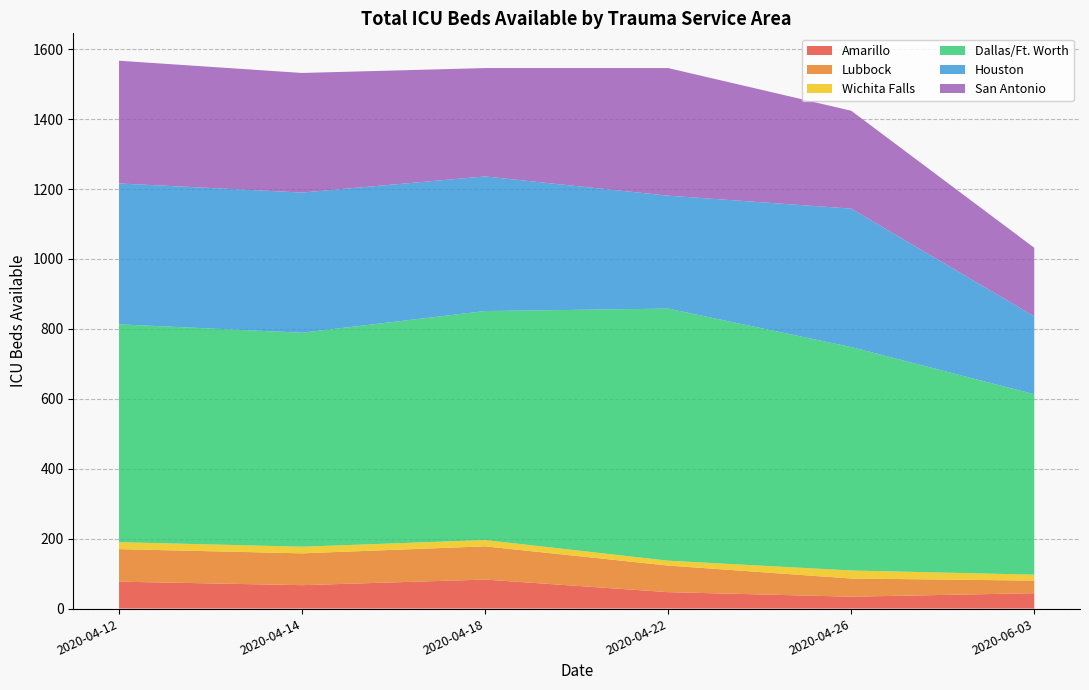

What is the maximum value for Amarillo?

83